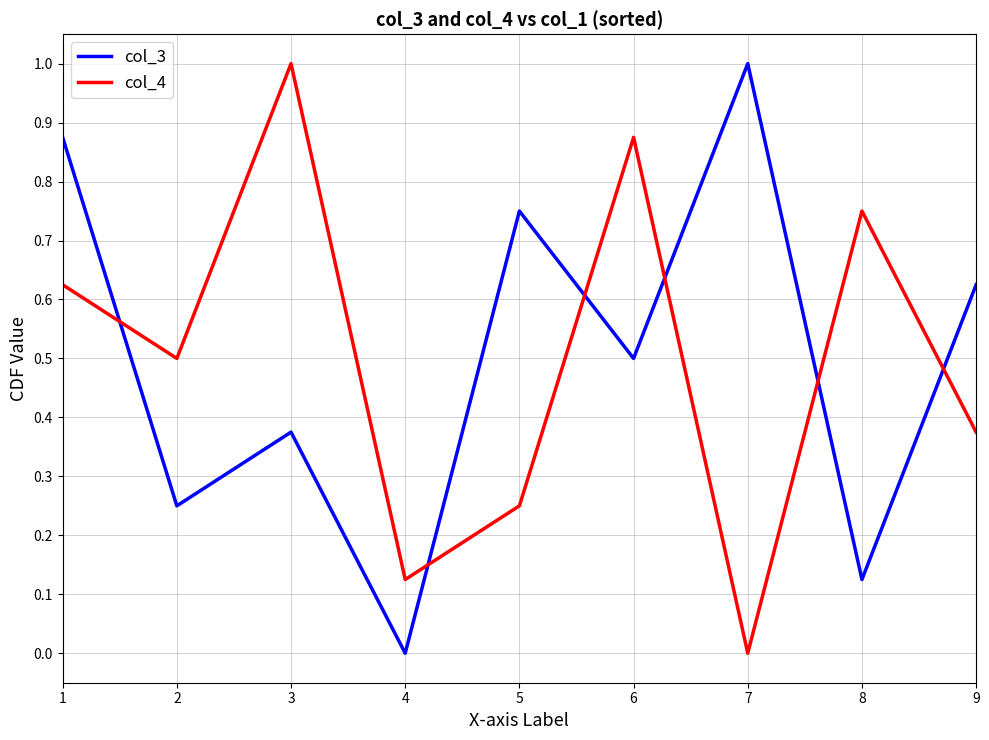

What is the maximum value for col_3?

1.0